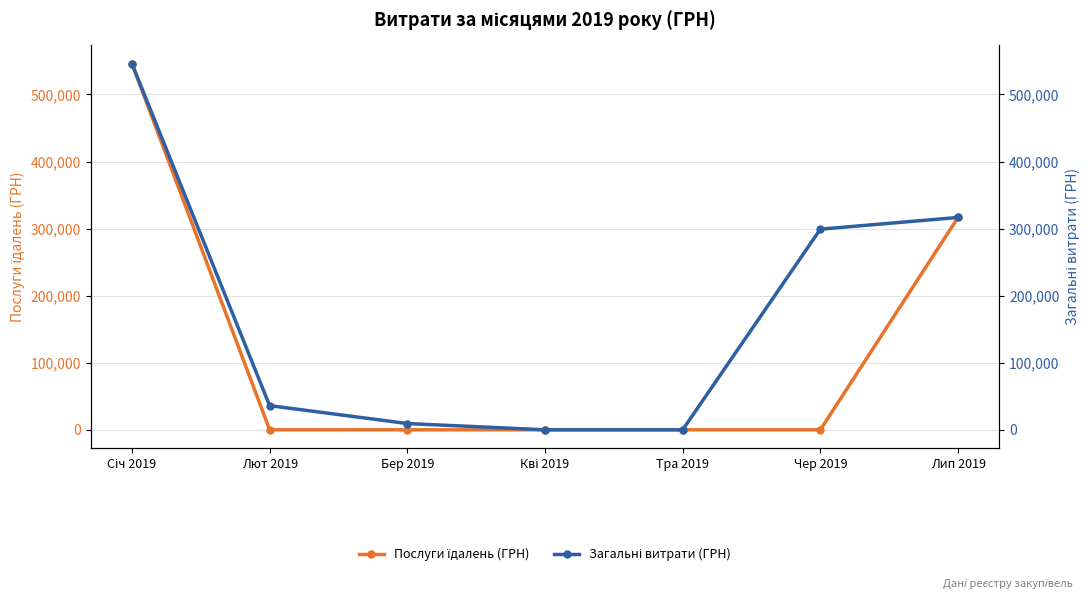

Reading right to left, extract all data points from this chart.

Послуги їдалень (ГРН): Лип 2019=316674.5	Чер 2019=0.0	Тра 2019=0.0	Кві 2019=0.0	Бер 2019=0.0	Лют 2019=0.0	Січ 2019=545913.9
Загальні витрати (ГРН): Лип 2019=316674.5	Чер 2019=299164.8	Тра 2019=0.0	Кві 2019=0.0	Бер 2019=9350.4	Лют 2019=36064.4	Січ 2019=545913.9